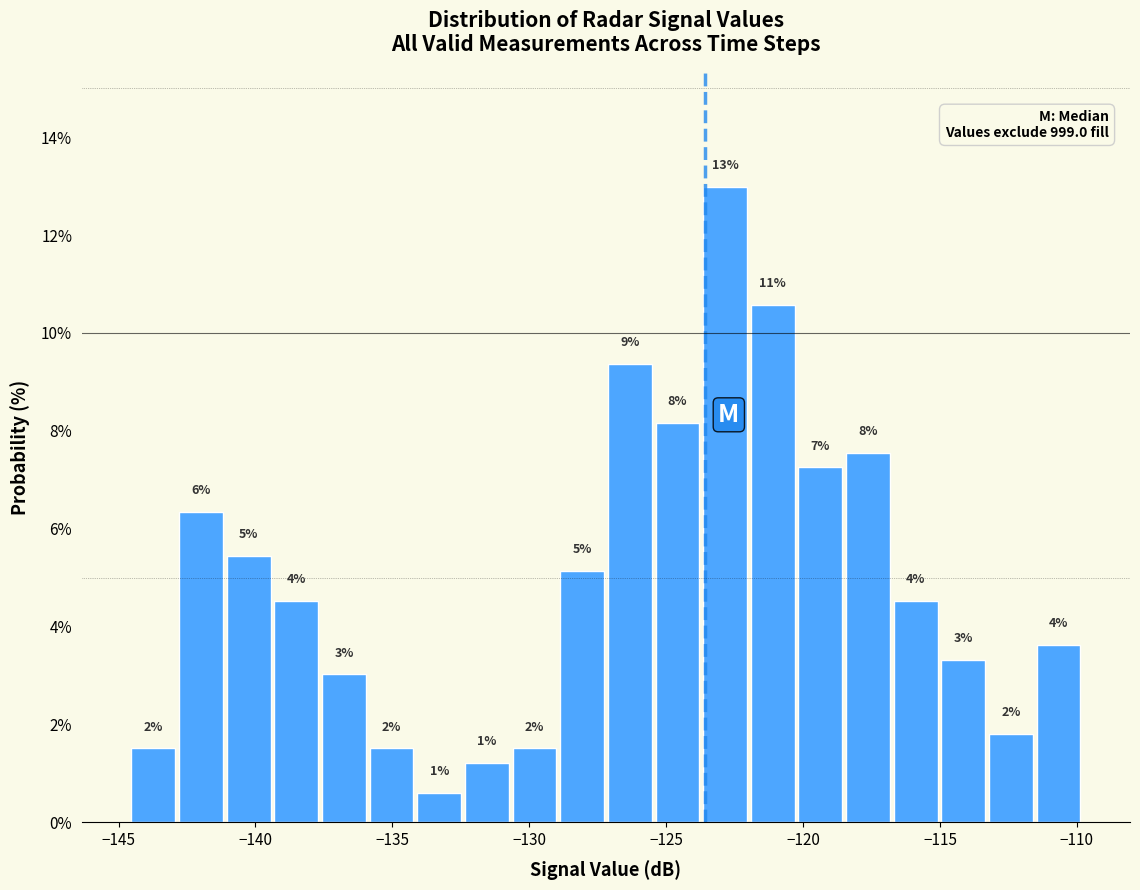

Read against the x-axis, roughly where is the centre of the tallest bar?

-123.0